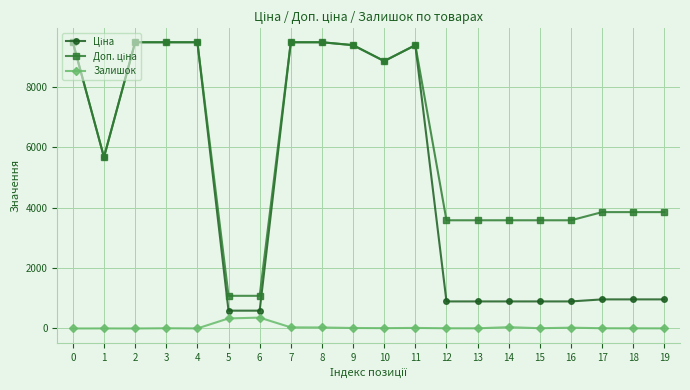

At how many categories does at least one series exceed 1864?

18